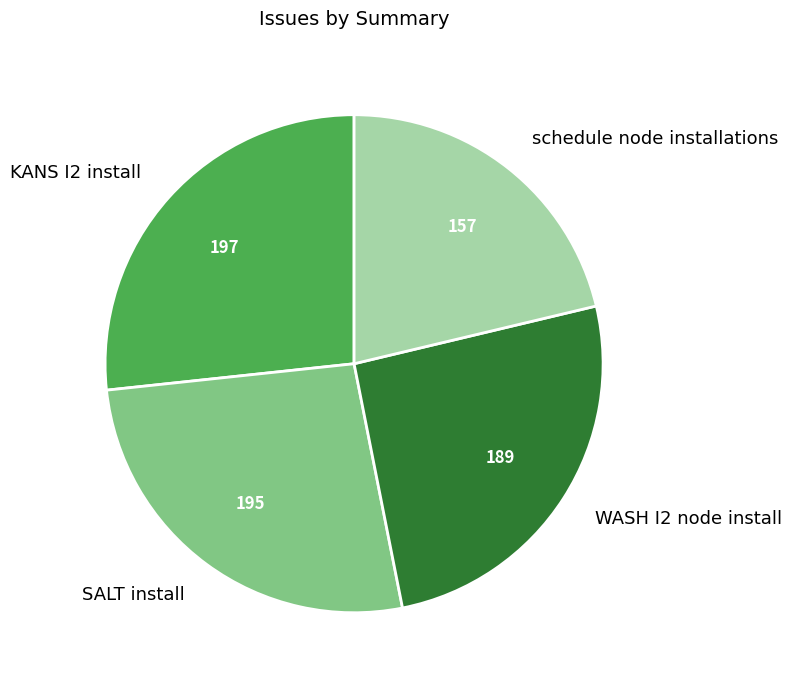

Is it true that schedule node installations is 9% of the pie?

False